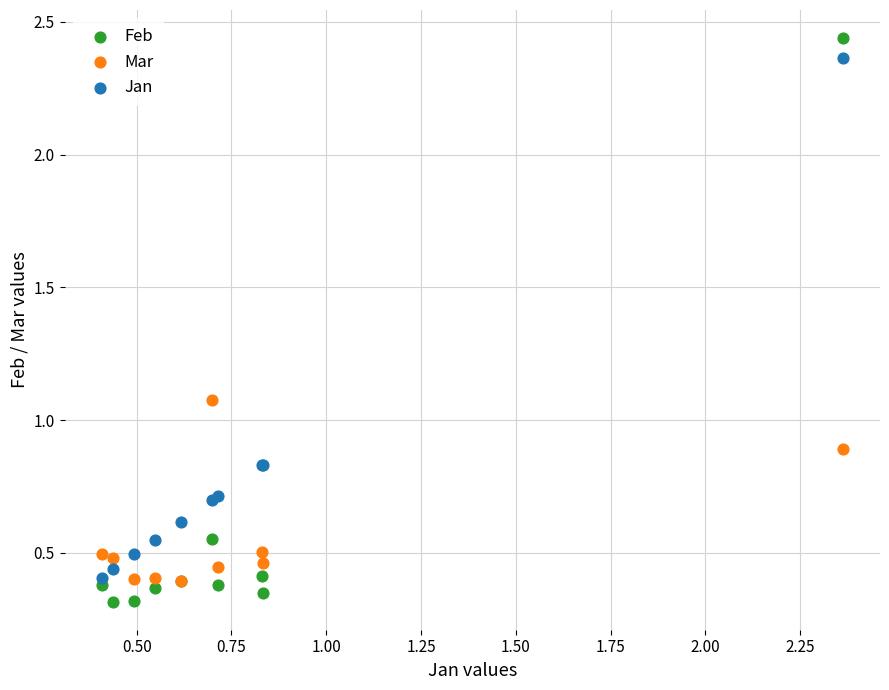

Which series reaches the maximum Y coordinate?

Feb